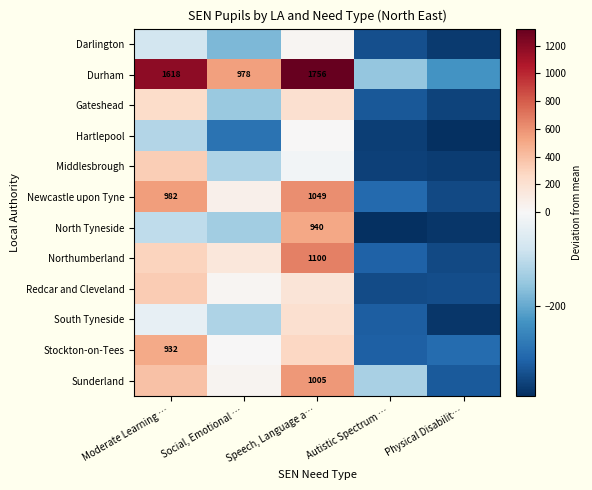

Where does the Darlington series first go above -176?

Moderate Learning …